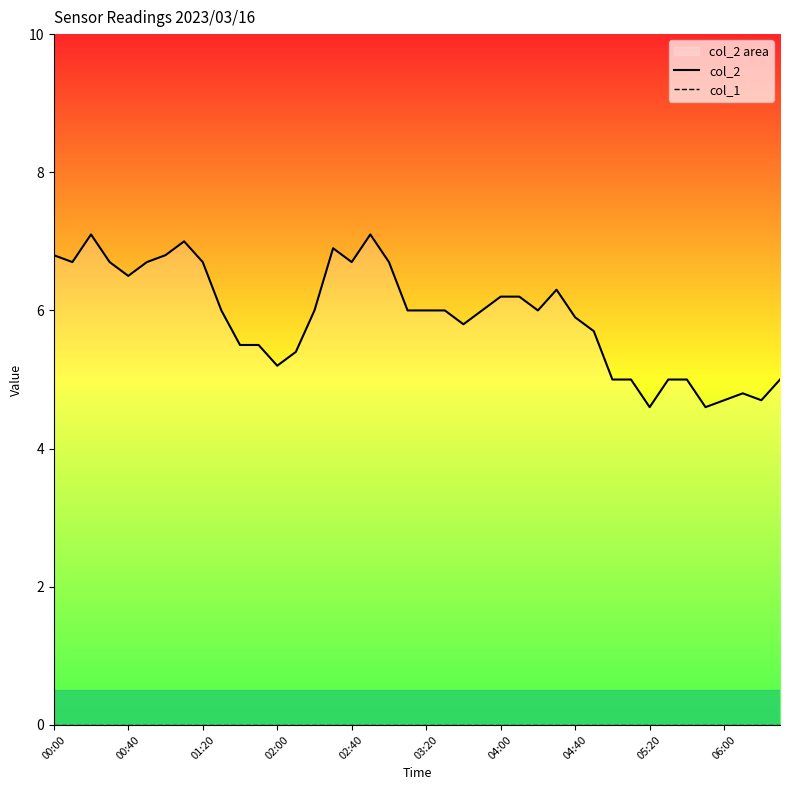

At how many categories does at least one series exceed 6?

16